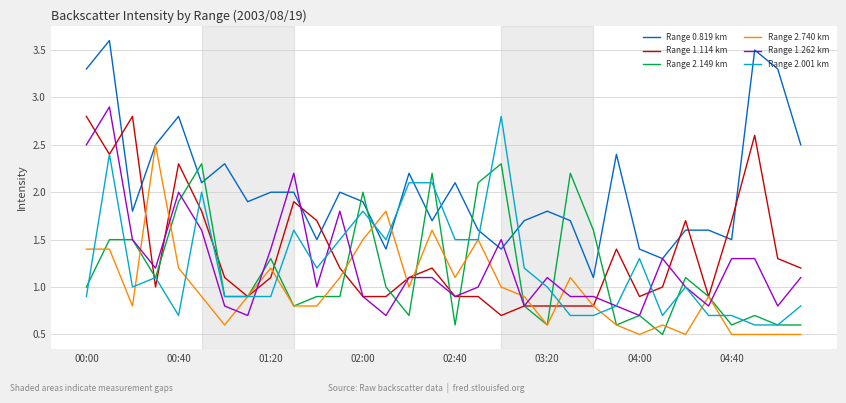

Which series has the largest range (max minus min)?

Range 0.819 km